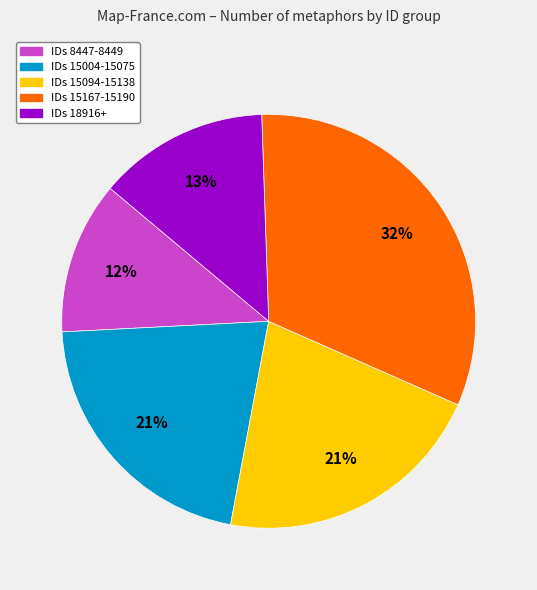

Does any single category account for the majority?

No